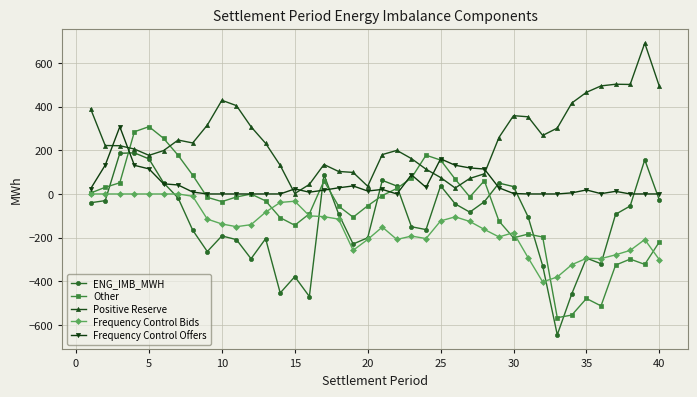

What is the difference between the maximum and minimum values in the Frequency Control Offers series?

307.4